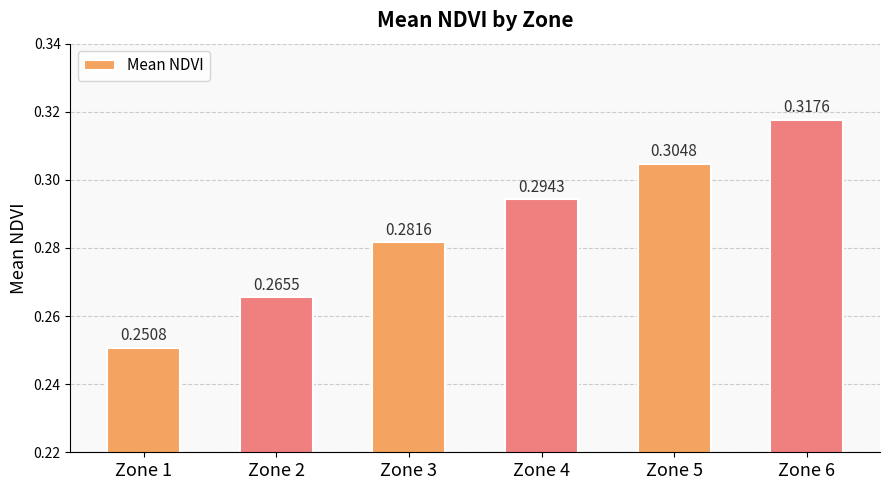

What is the change in value from Zone 1 to Zone 6?

+0.1